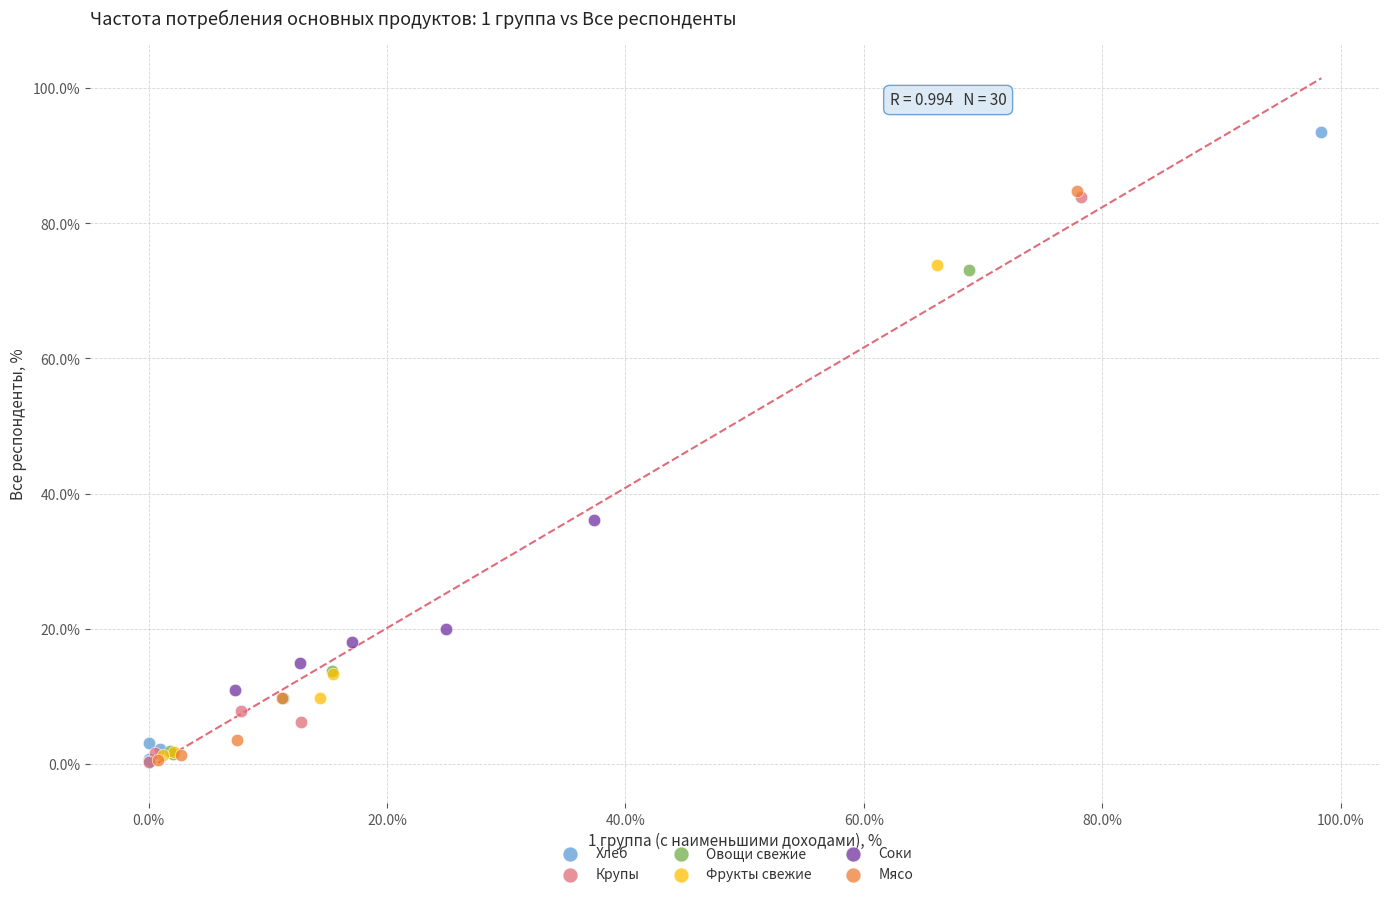

What are all the series names shown in the legend?

Хлеб, Крупы, Овощи свежие, Фрукты свежие, Соки, Мясо